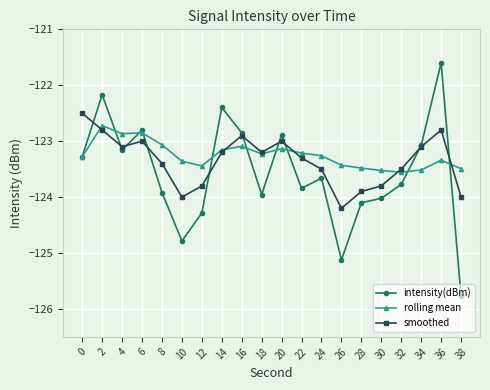

Where is the first local maximum for smoothed?

6